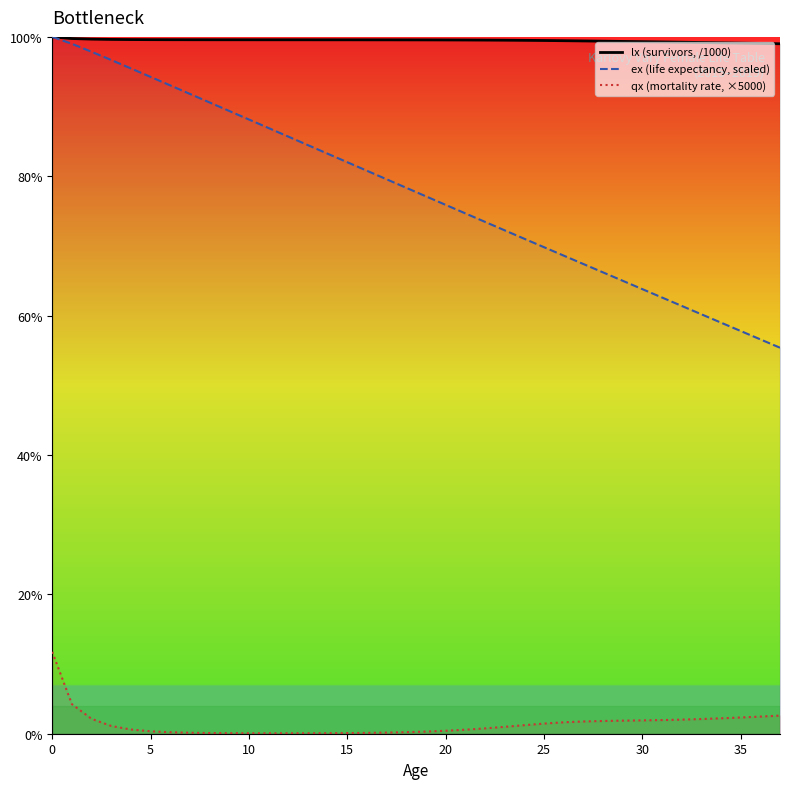

Which series has the largest total across all categories?

lx (survivors, /1000)